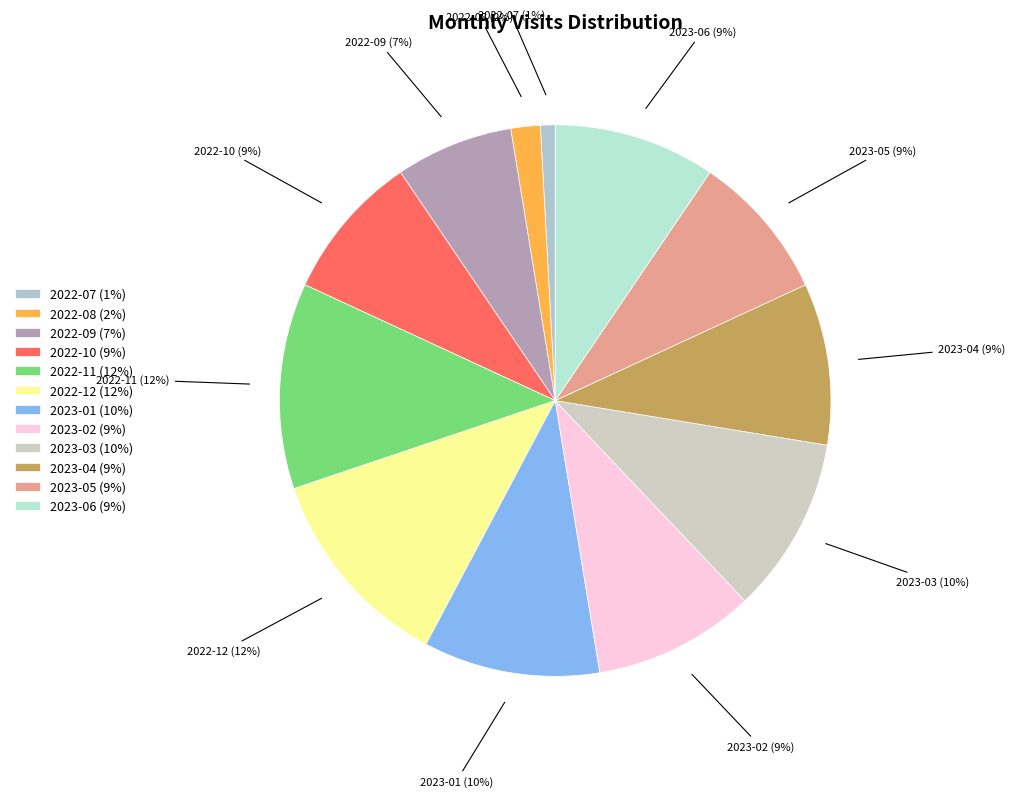

Is 2022-08 the majority of the pie?

No